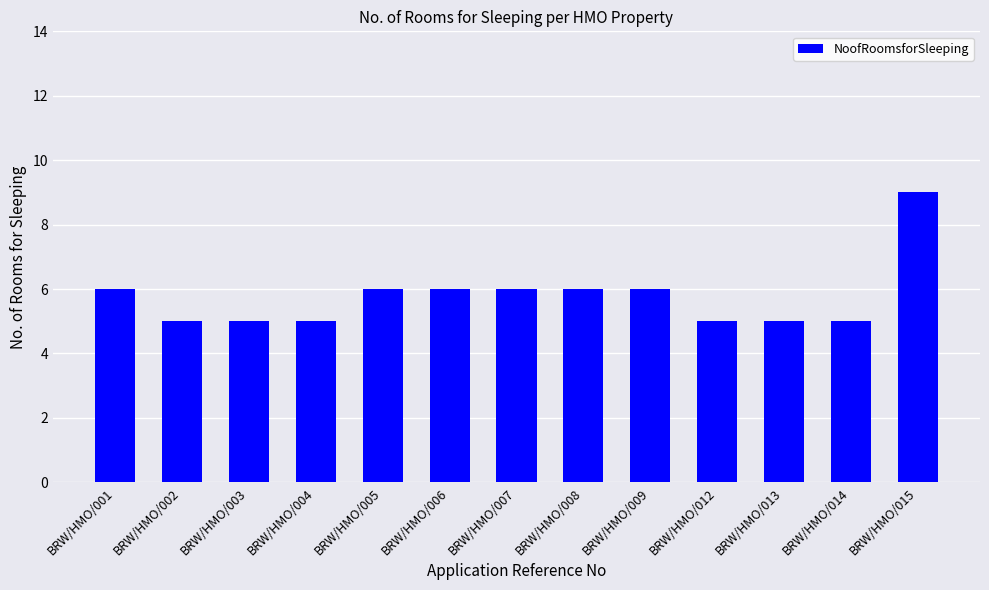

Count the number of data series in this chart.

1